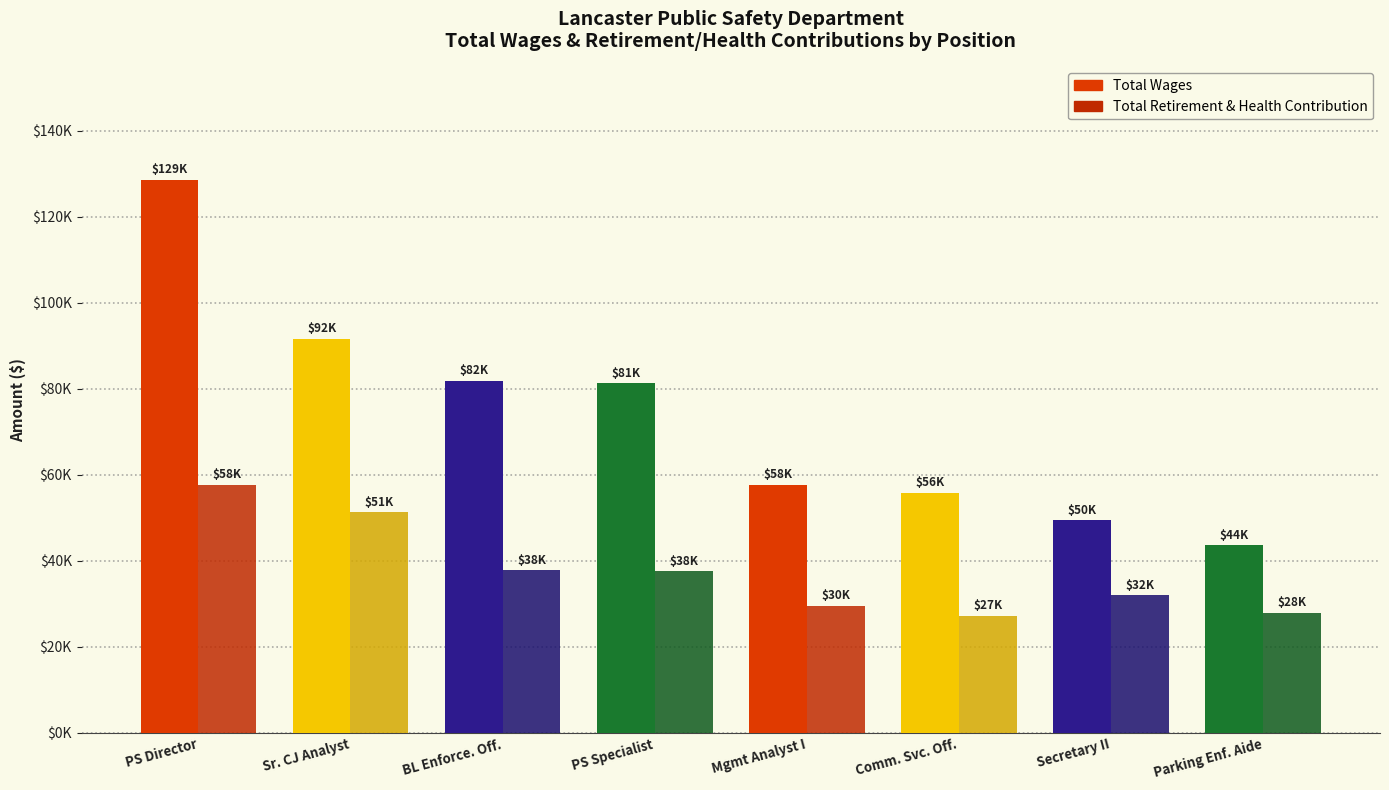

Are the bars horizontal?

No